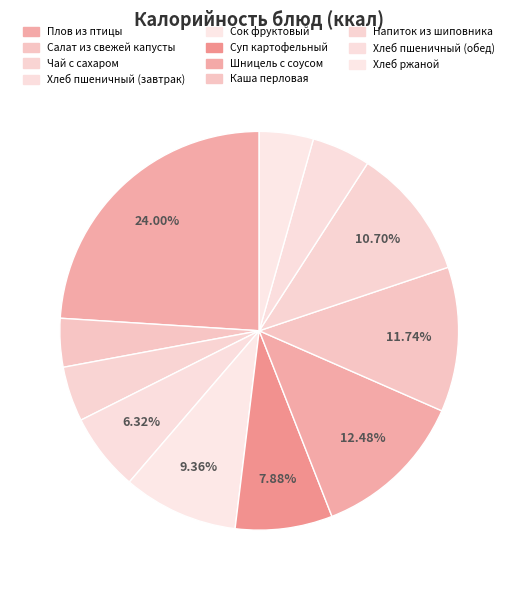

What is the change in value from Салат из свежей капусты to Хлеб ржаной?

+6